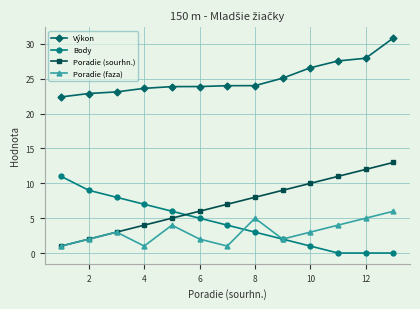

True or false: Výkon and Poradie (faza) cross at least once.

False